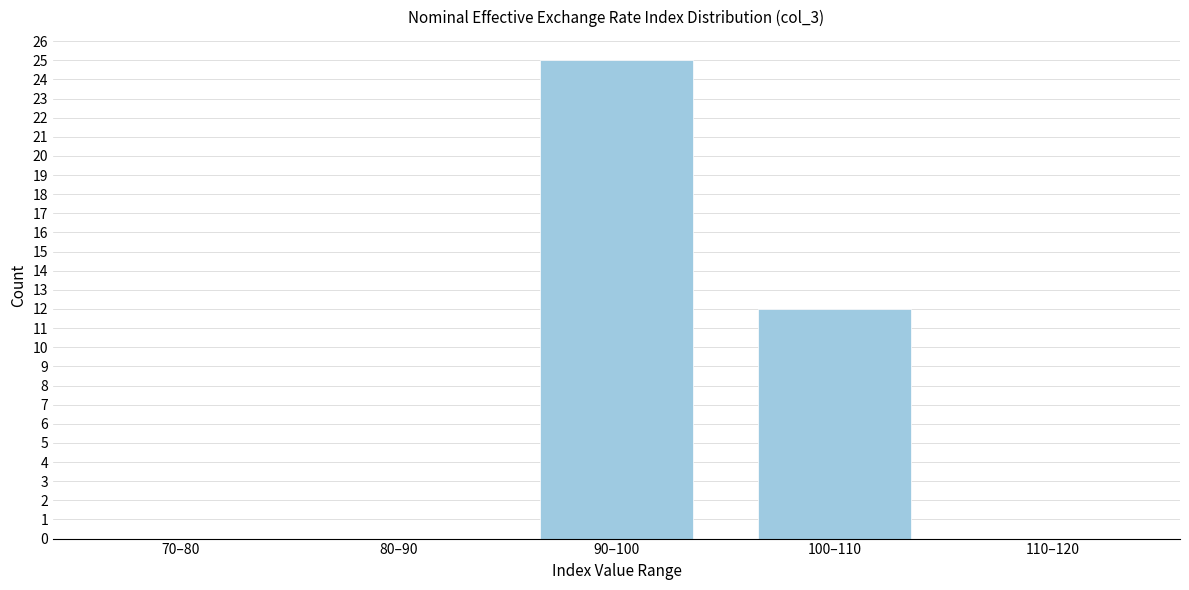

Reading left to right, transcribe all the data shown in this chart.

70–80=0	80–90=0	90–100=25	100–110=12	110–120=0